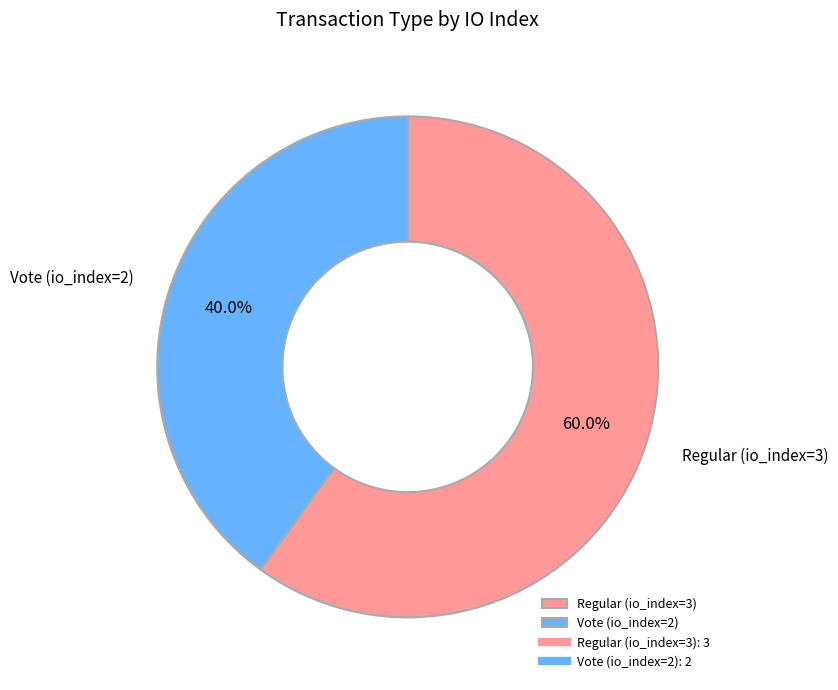

Is there any slice that represents more than half of the pie?

Yes